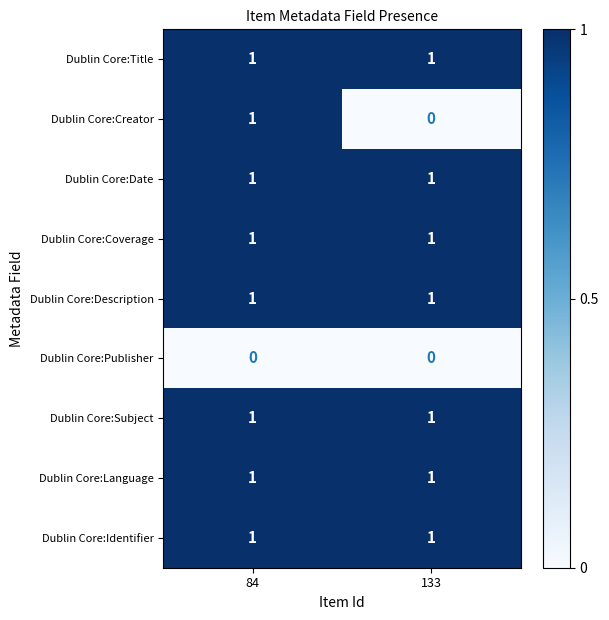

Count the number of data series in this chart.

9